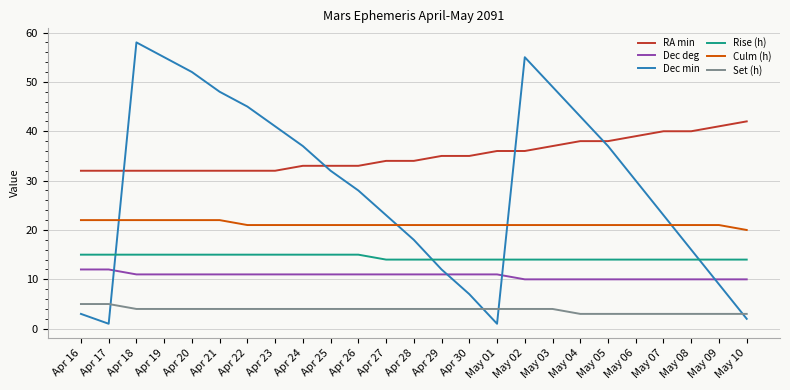

The value of Rise (h) at May 05 is 14. True or false?

True